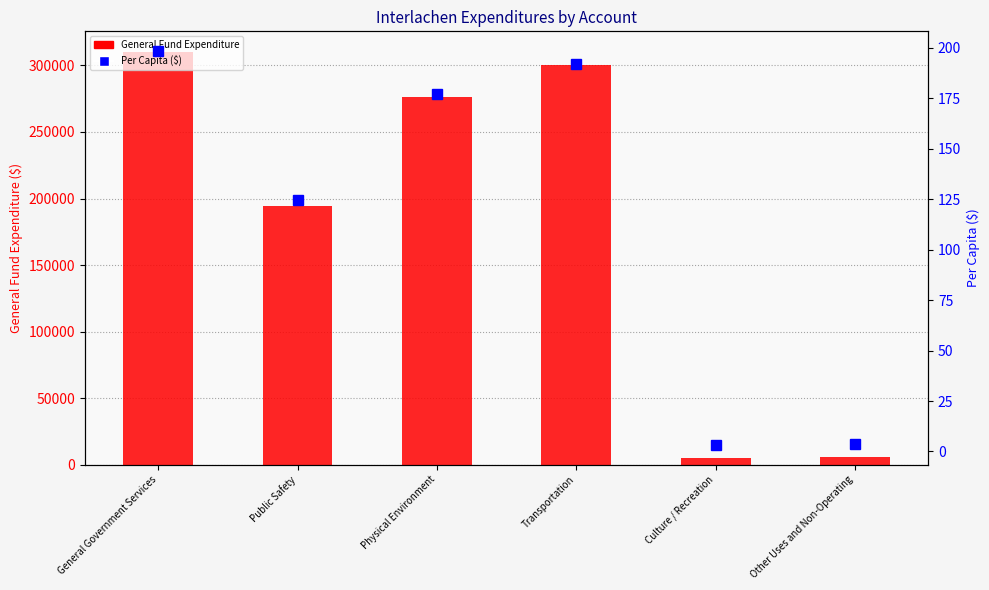

Which series has the widest spread of values?

General Fund Expenditure